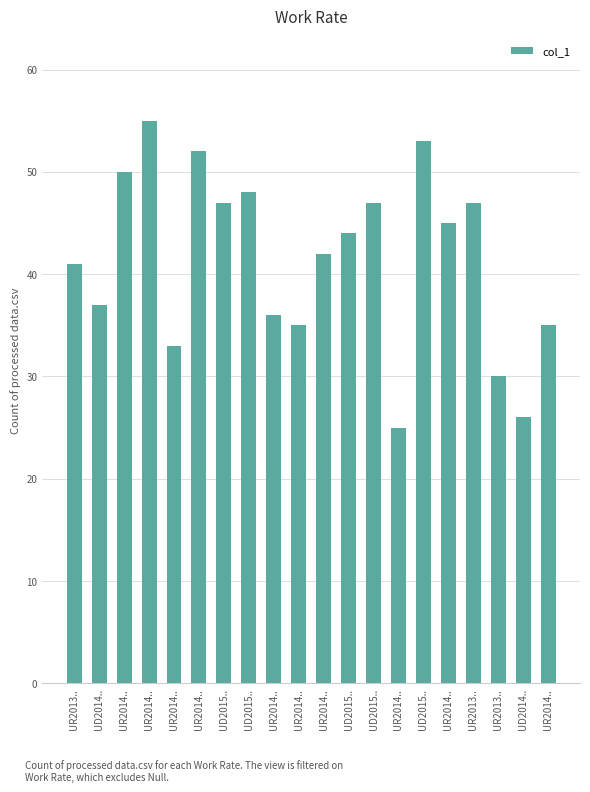

What is the greatest value displayed?

55